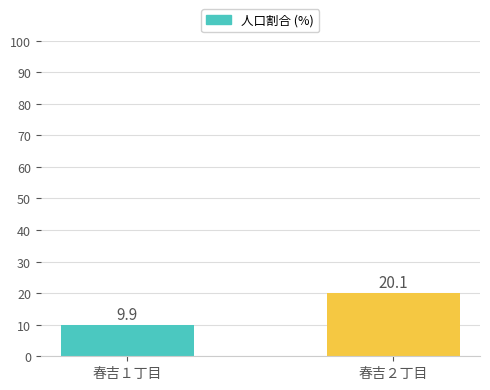

Which category has the highest value across all series?

春吉２丁目